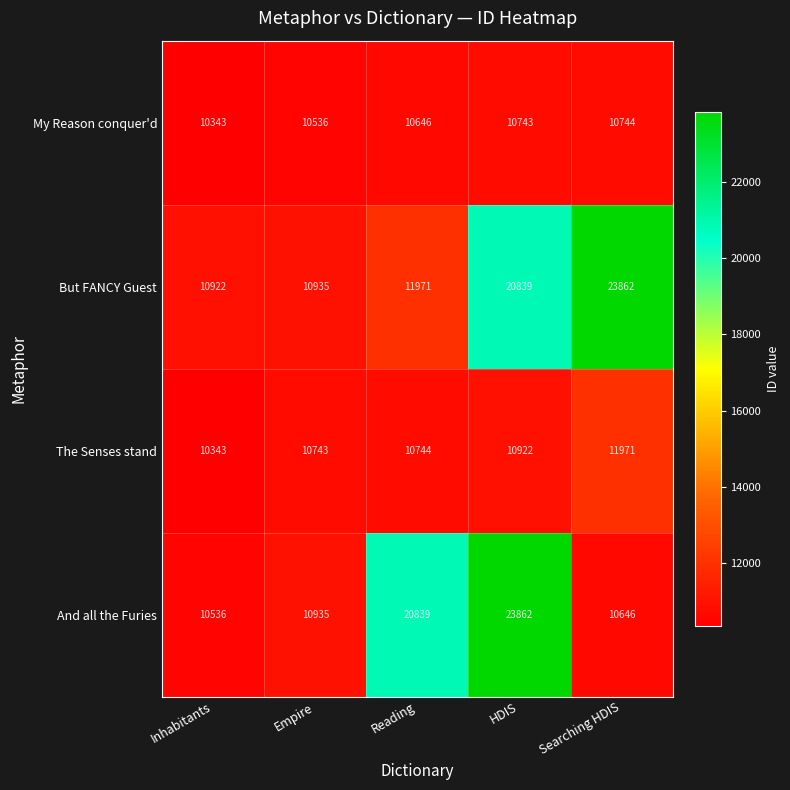

True or false: My Reason conquer'd has a value of 5627 at HDIS.

False